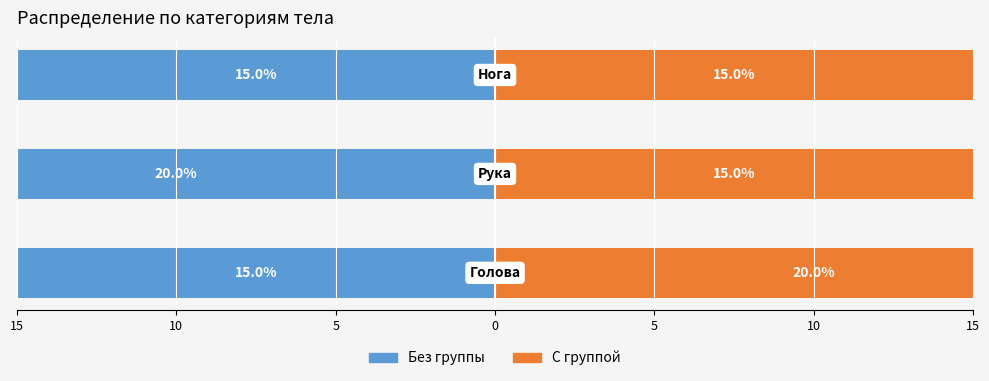

Which series has the widest spread of values?

Без группы